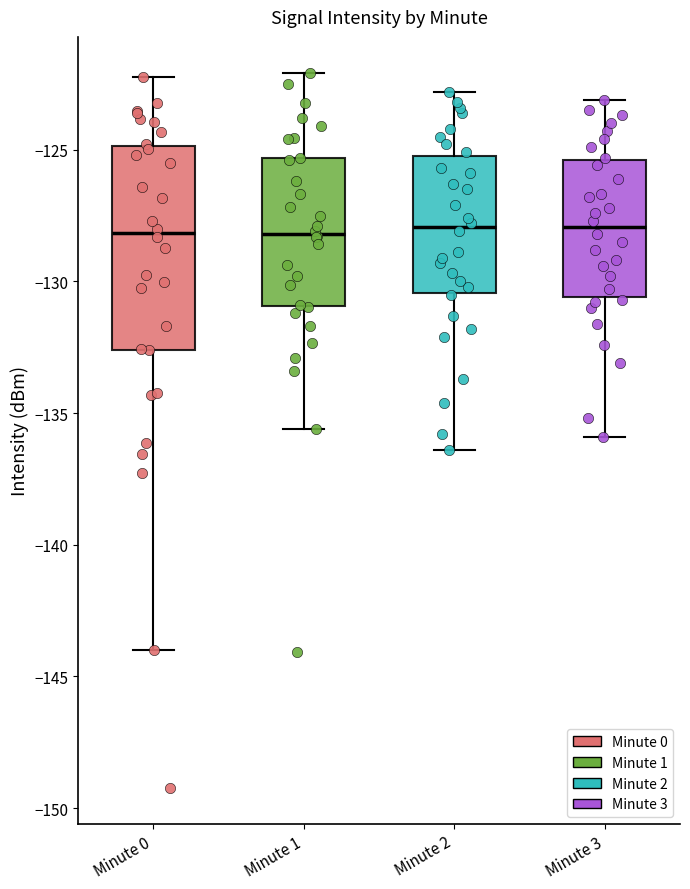

Reading left to right, read every box against the y-axis: the position of its median line, the range the box covers, and the ends of its whiskers. The values are not printed on the chart, so give them approximately, as read against the axis.

Minute 0: median -128.0, box -132.5 to -125.0, whiskers -144.0 to -122.0
Minute 1: median -128.0, box -131.0 to -125.5, whiskers -135.5 to -122.0
Minute 2: median -128.0, box -130.5 to -125.0, whiskers -136.5 to -123.0
Minute 3: median -128.0, box -130.5 to -125.5, whiskers -136.0 to -123.0